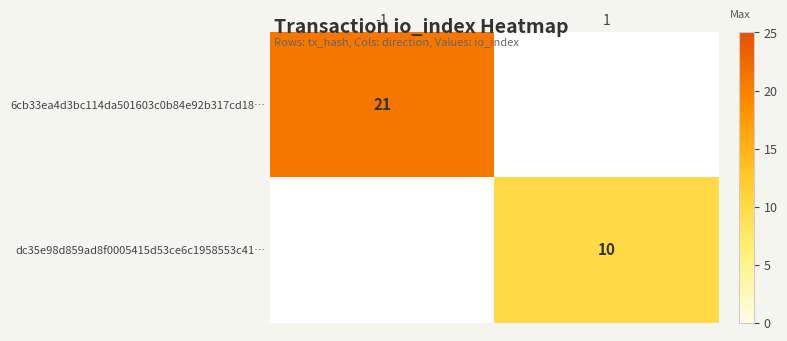

What is the smallest value displayed?

10.0